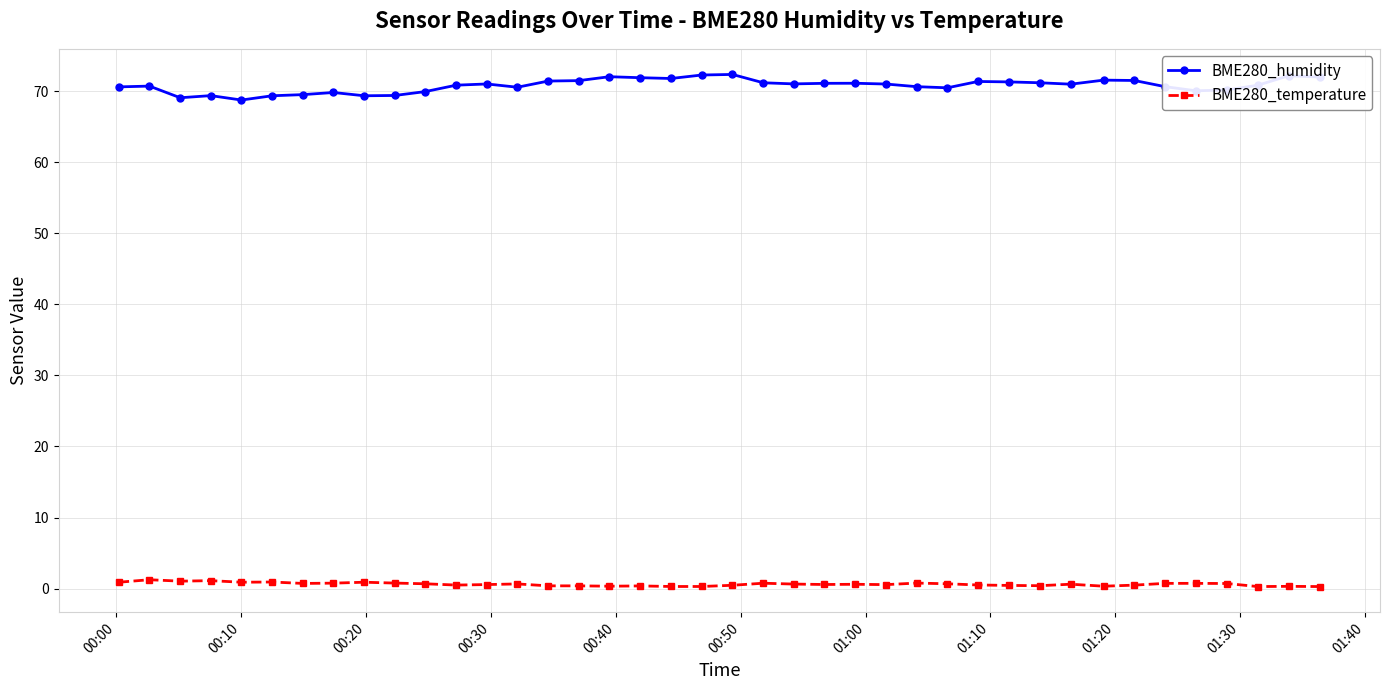

What is the minimum value for BME280_humidity?

68.7